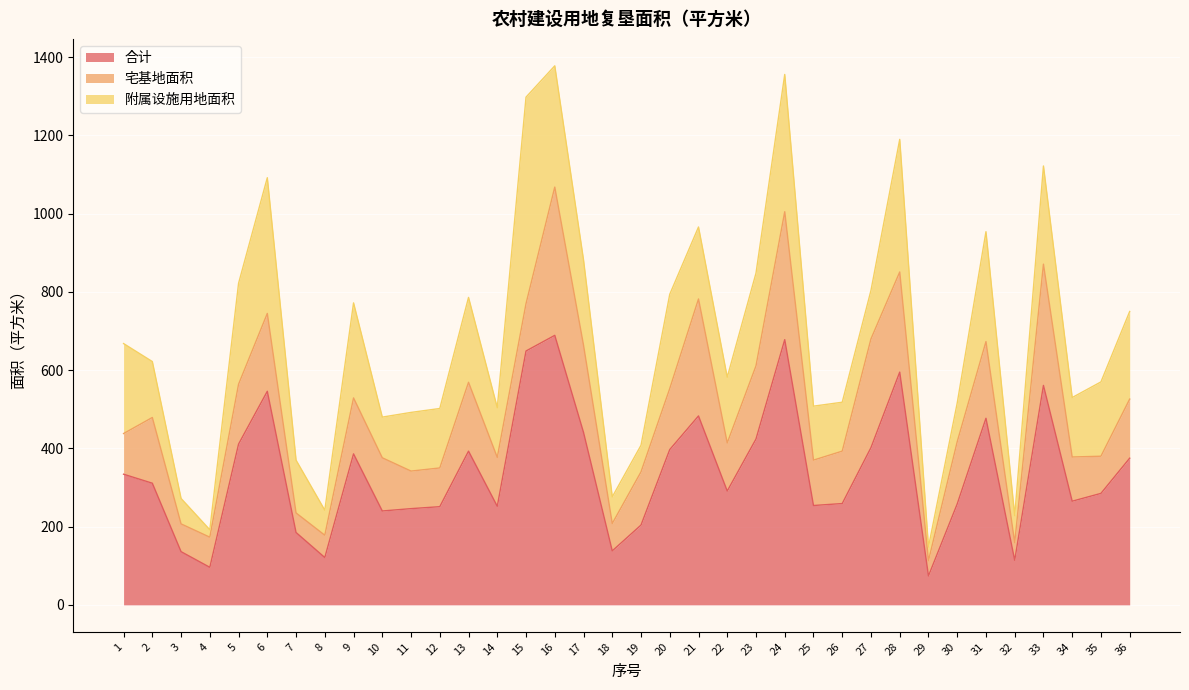

At which label does 附属设施用地面积 first exceed 168?

1